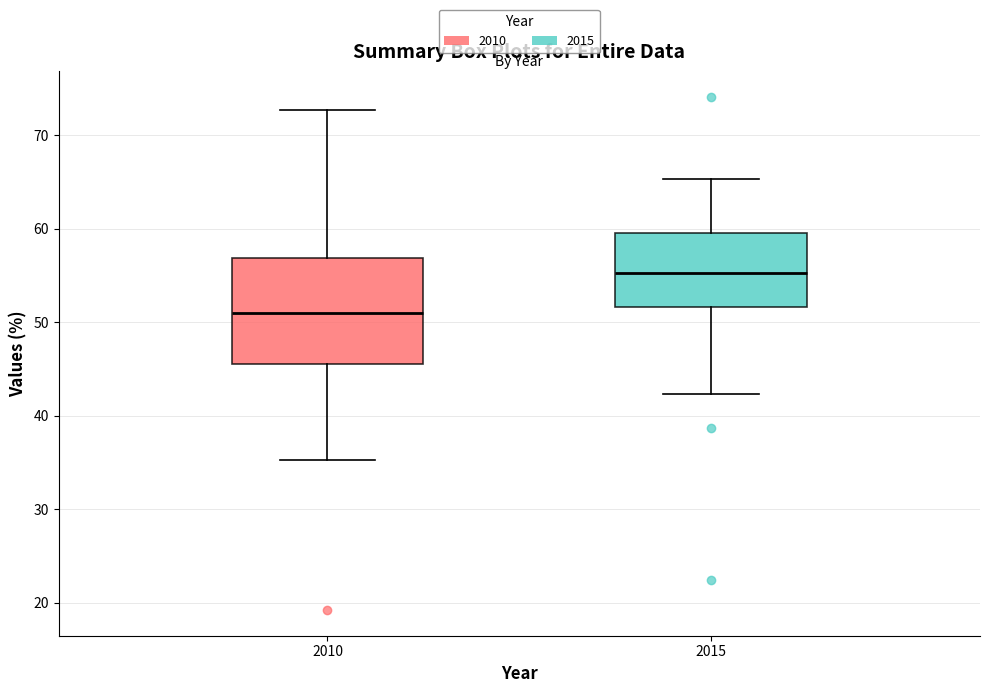

Reading left to right, transcribe this box plot: for each box, give where its median line is, the range the box spans, and where its two whiskers end, as read against the y-axis. The values are not printed on the chart, so give them approximately, as read against the axis.

2010: median 51, box 46 to 57, whiskers 35 to 73
2015: median 55, box 52 to 60, whiskers 42 to 65